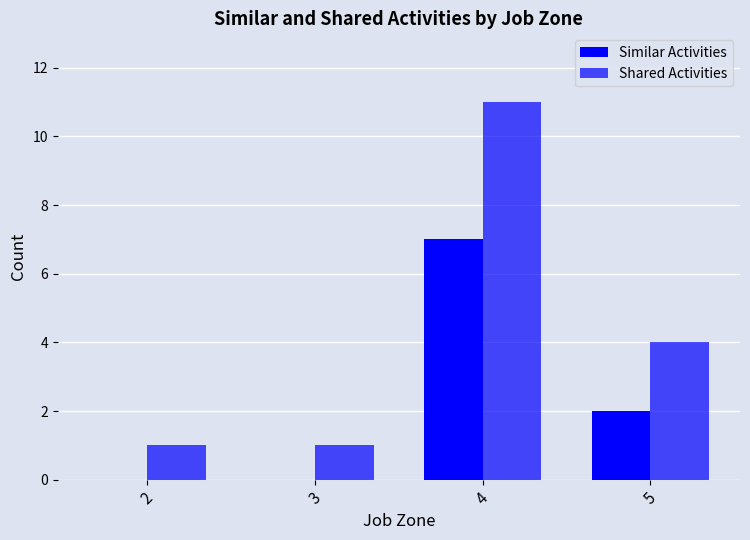

How many series are shown in this chart?

2